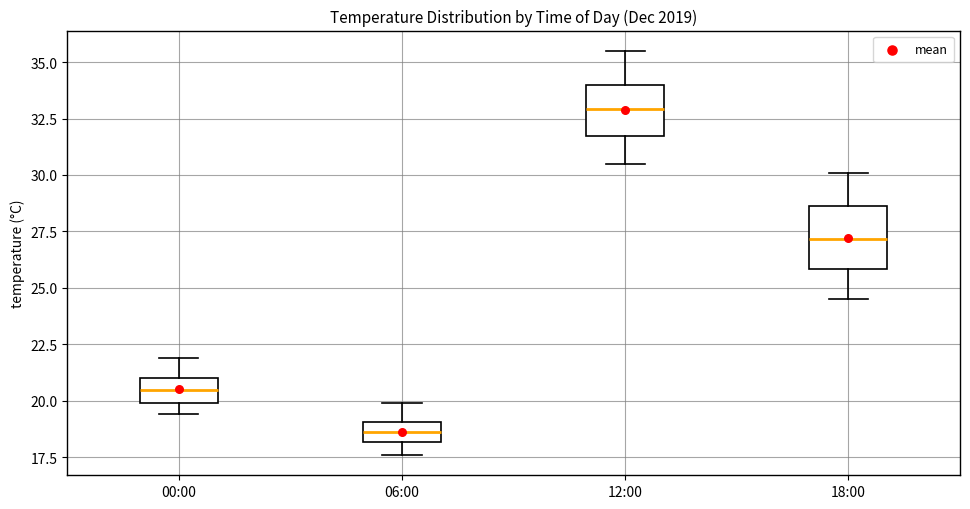

Where does the upper whisker of the box for 18:00 end on the y-axis? The values are not printed on the chart, so give them approximately, as read against the axis.

30.0